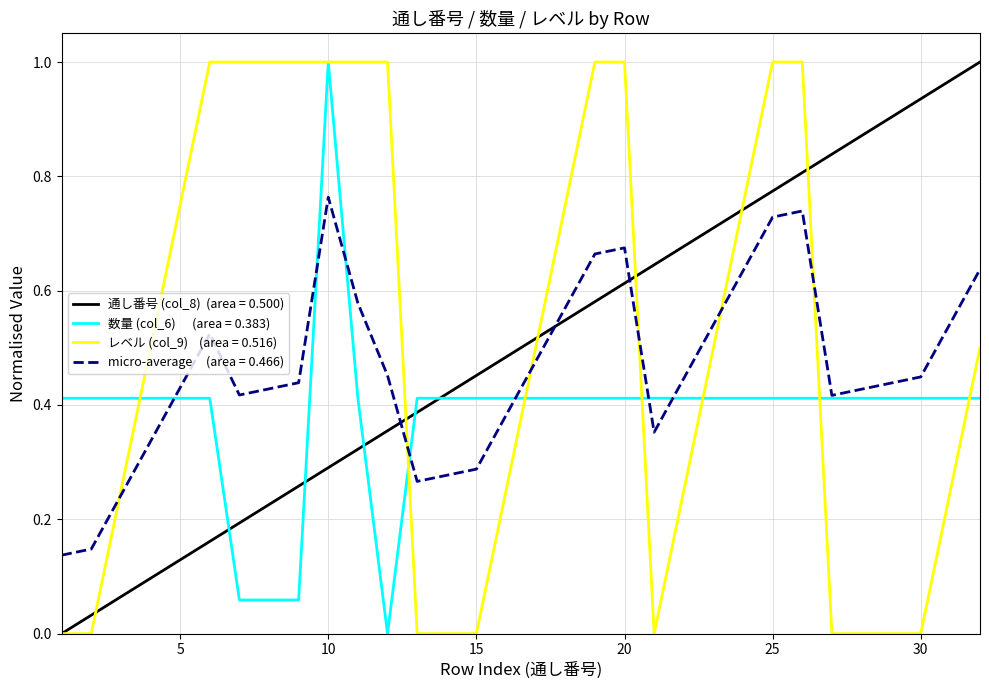

Does the chart have visible grid lines?

Yes